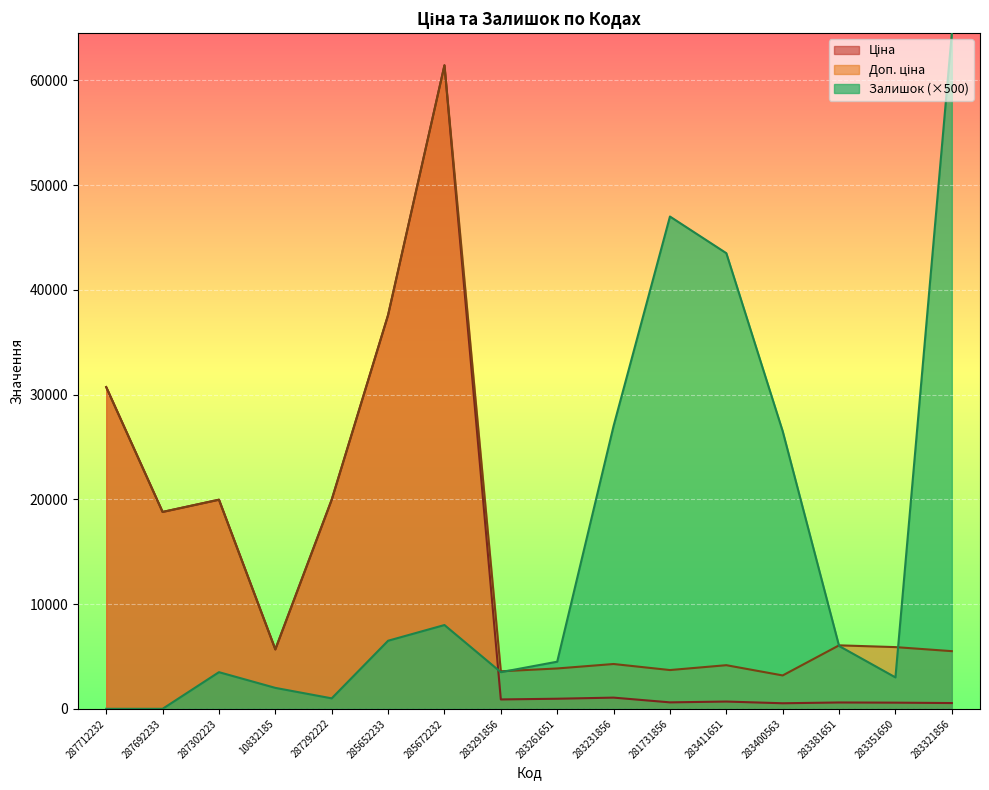

What is the difference between the maximum and minimum values in the Ціна series?

60903.0